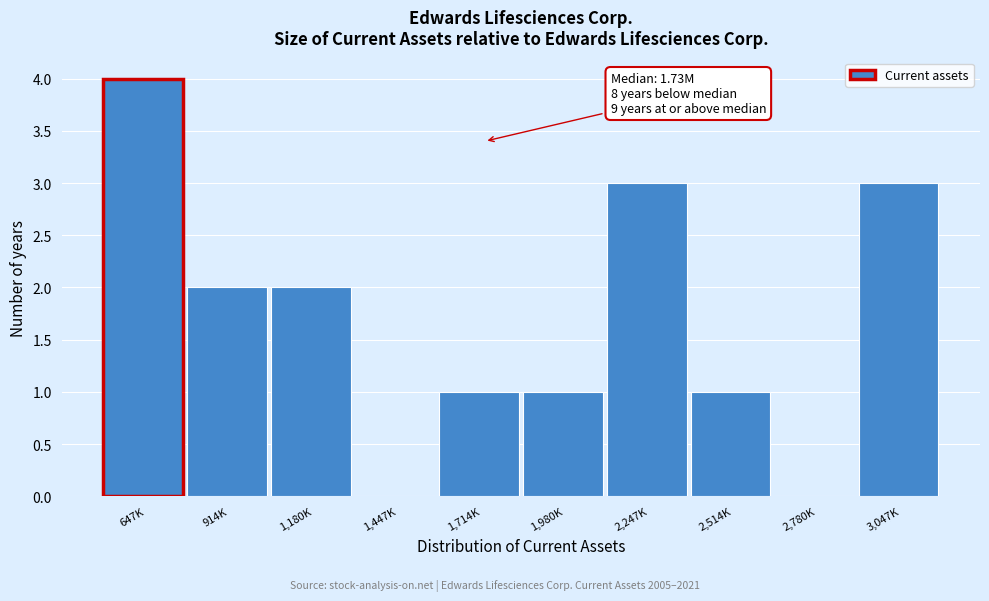

Reading right to left, what are all the values shown in this chart?

3,047K=3	2,780K=0	2,514K=1	2,247K=3	1,980K=1	1,714K=1	1,447K=0	1,180K=2	914K=2	647K=4